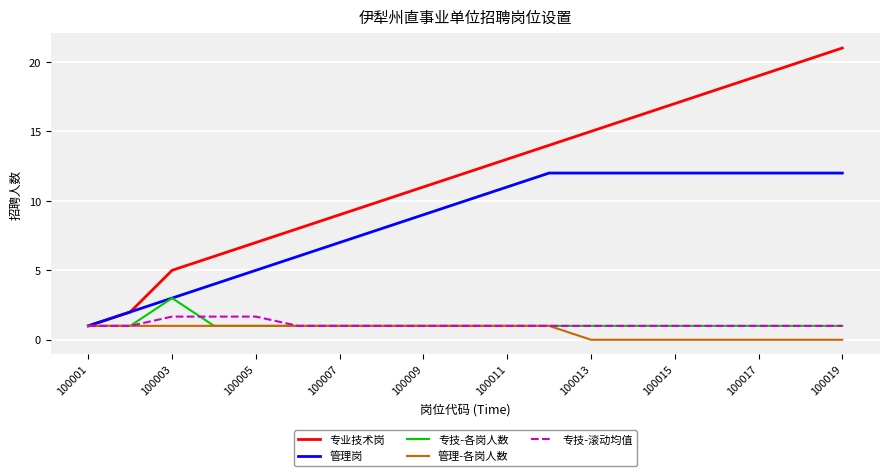

What are all the series names shown in the legend?

专业技术岗, 管理岗, 专技-各岗人数, 管理-各岗人数, 专技-滚动均值